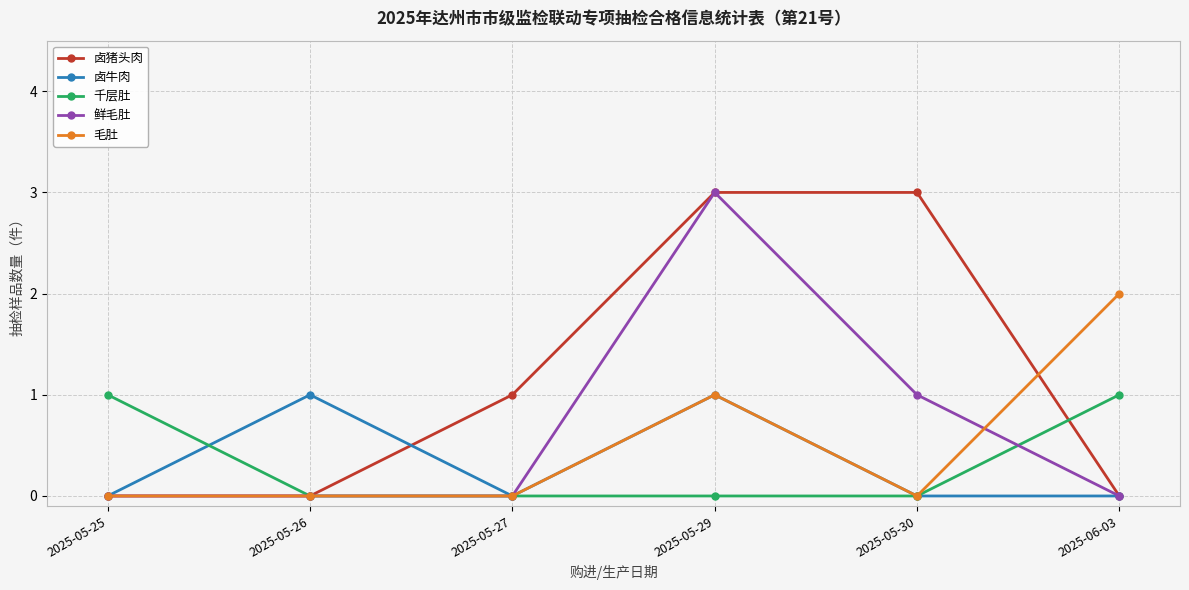

Is the value of 卤牛肉 at 2025-06-03 greater than the value of 毛肚 at 2025-05-29?

No